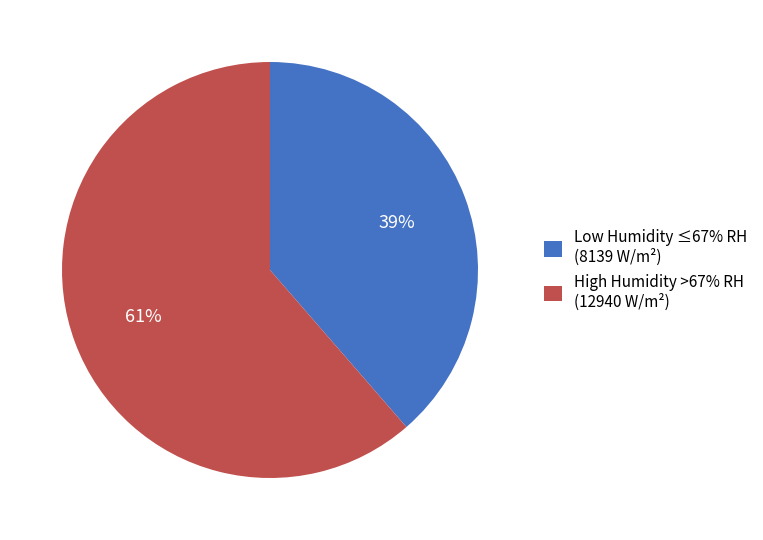

What is the ratio of the value at High Humidity >67% RH (12940 W/m²) to the value at Low Humidity ≤67% RH (8139 W/m²)?

1.6